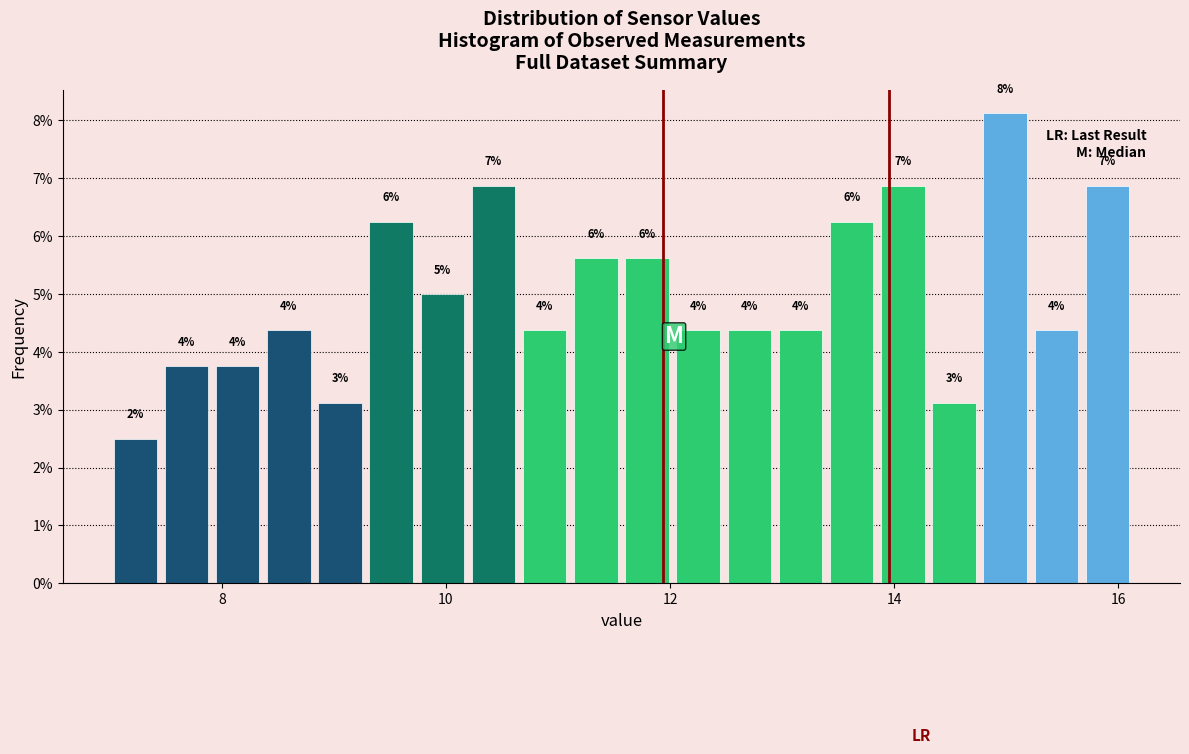

Around what value on the x-axis is the tallest bar? Give the approximate position of its centre, as read against the axis.

15.0